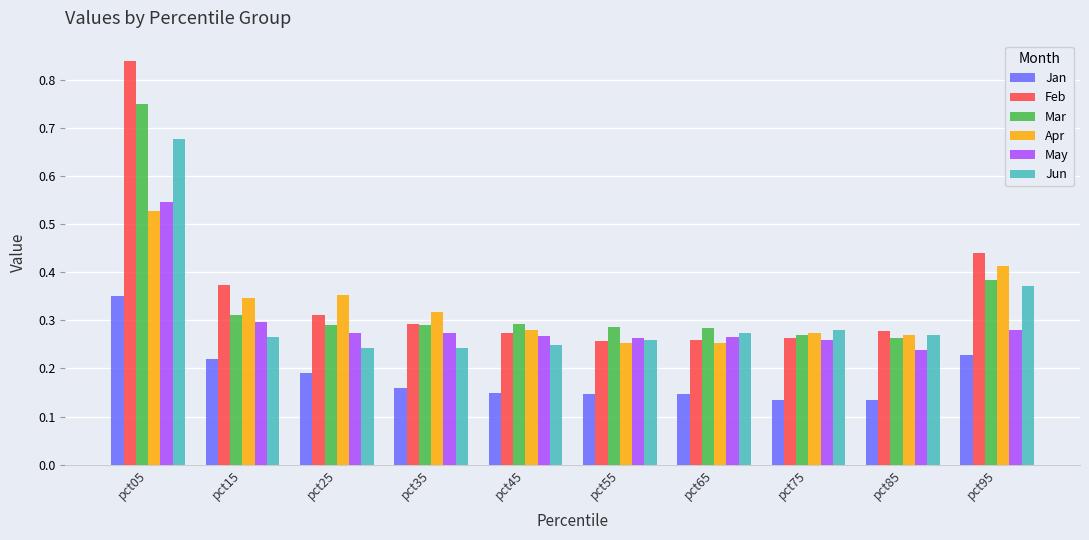

List the series in order of their peak value, highest first.

Feb, Mar, Jun, May, Apr, Jan